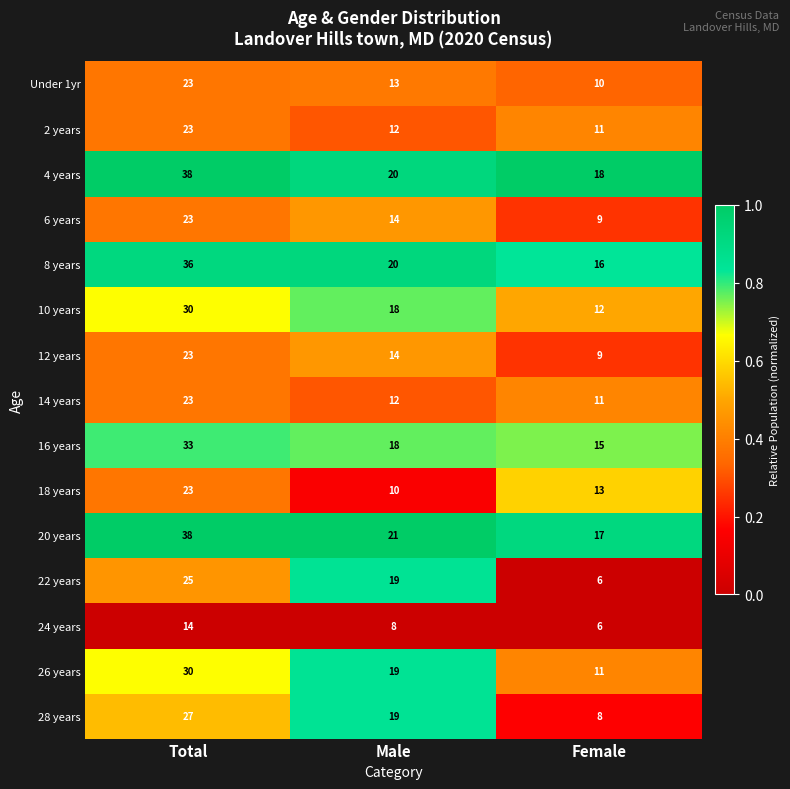

True or false: 8 years has a value of 22 at Female.

False